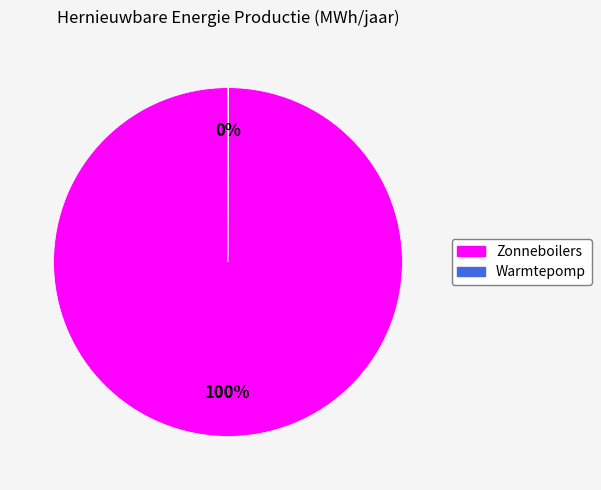

To the nearest percent, what portion does Zonneboilers represent?

100%